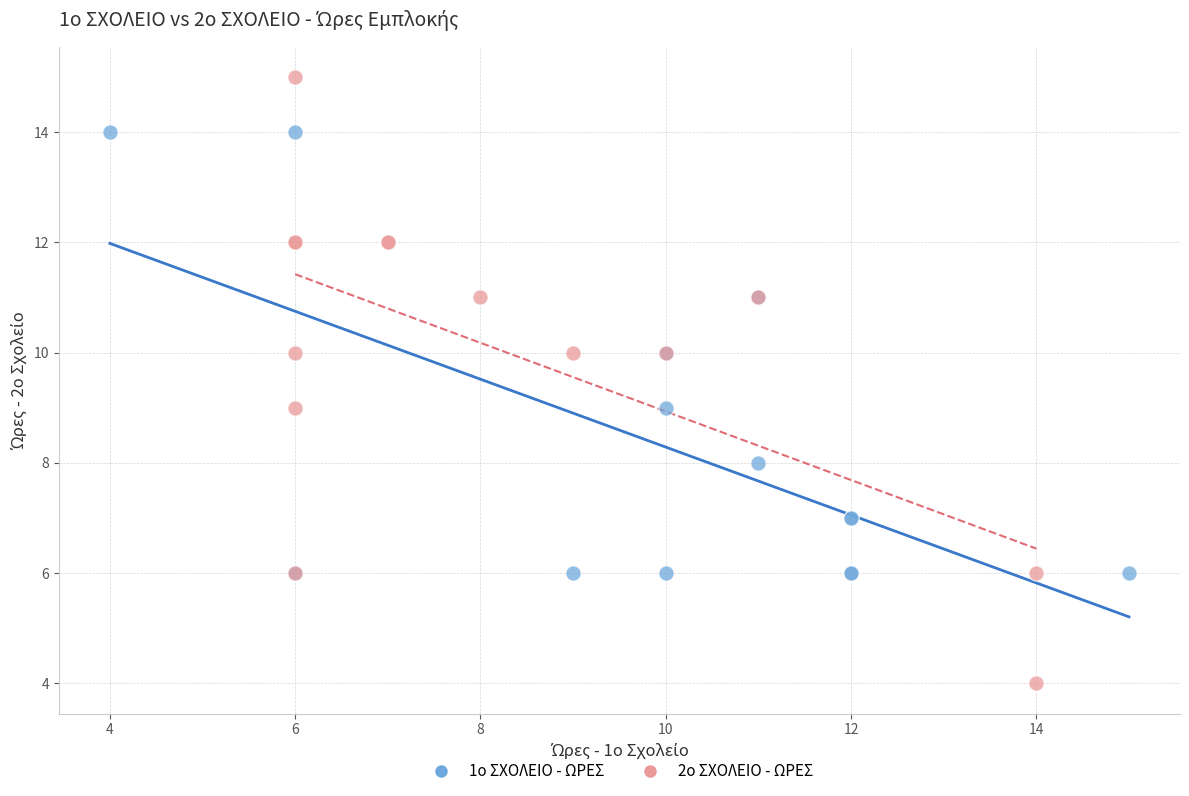

Which series has the widest spread of Y values?

2ο ΣΧΟΛΕΙΟ - ΩΡΕΣ